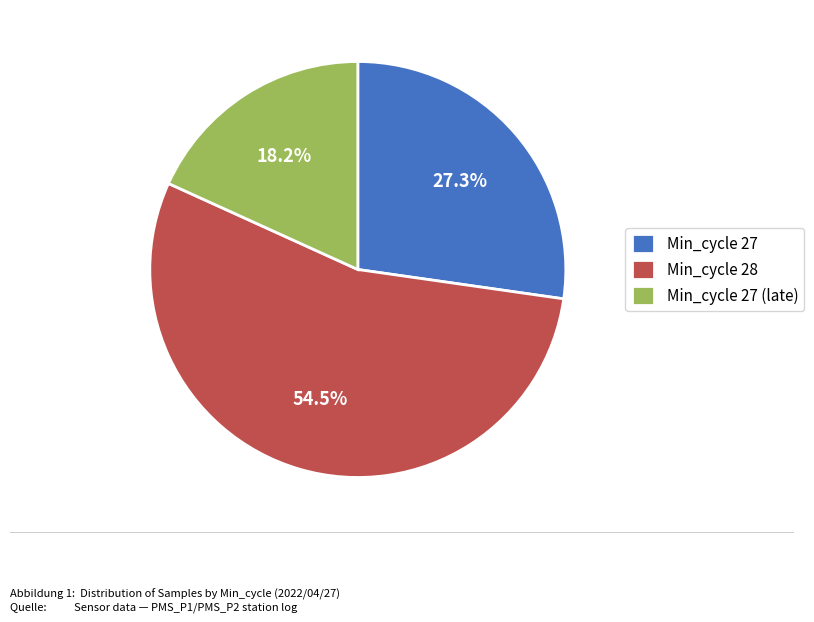

Rank the categories by value from highest to lowest.

Min_cycle 28, Min_cycle 27, Min_cycle 27 (late)